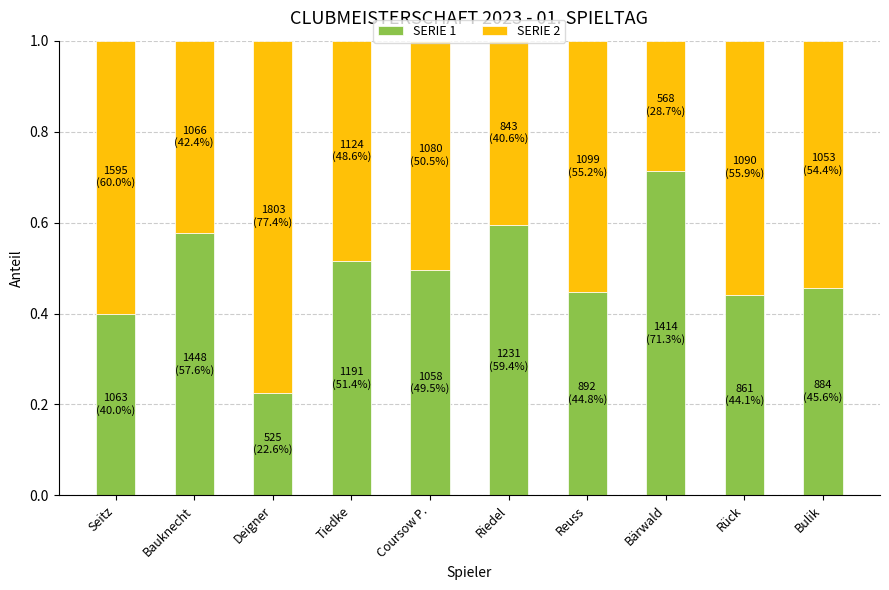

What is the total value across all series at Coursow P.?

1.0